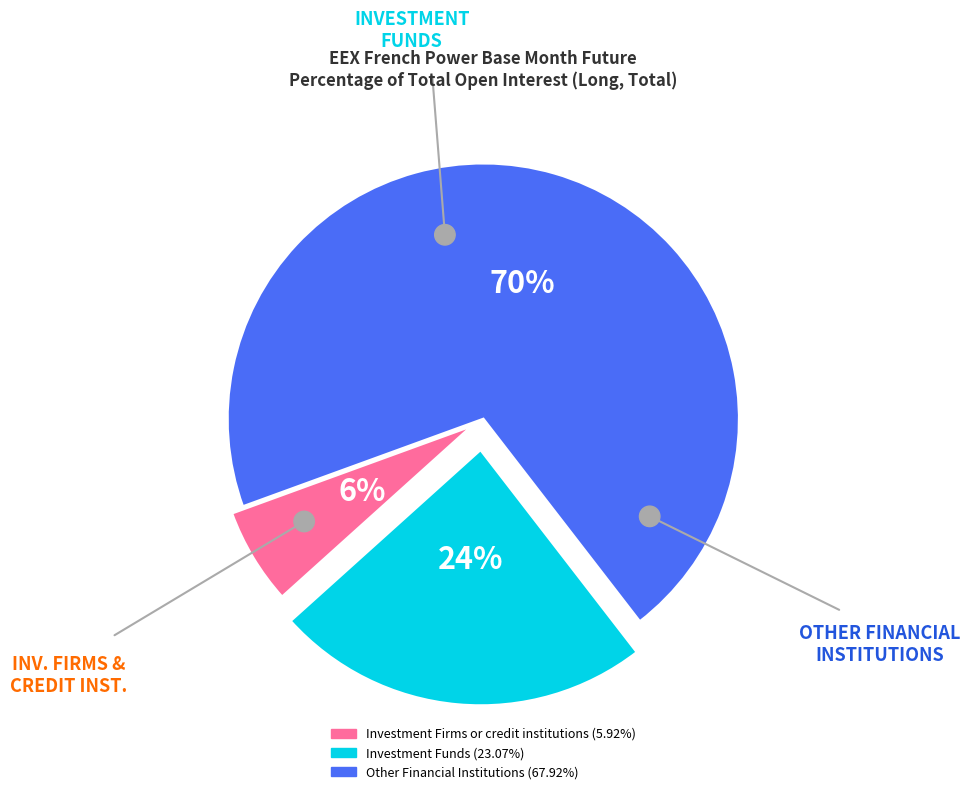

To the nearest percent, what is the average slice percentage?

33%